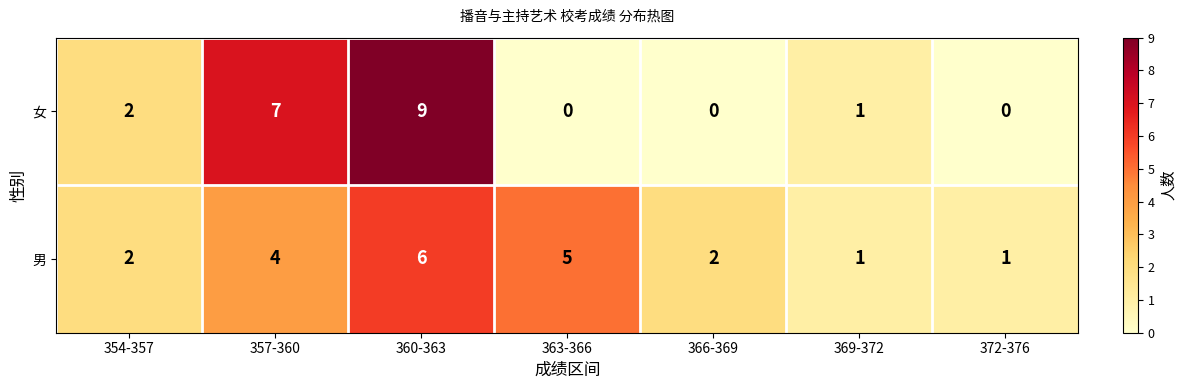

The 女 series shows 7 at 357-360. True or false?

True